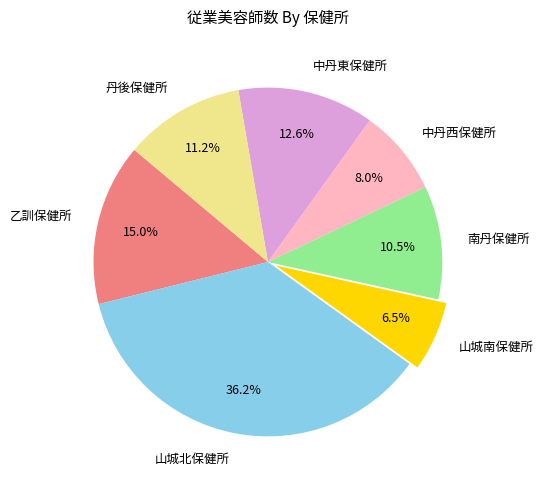

To the nearest percent, what is the difference between the 山城北保健所 and 乙訓保健所 slice percentages?

21%